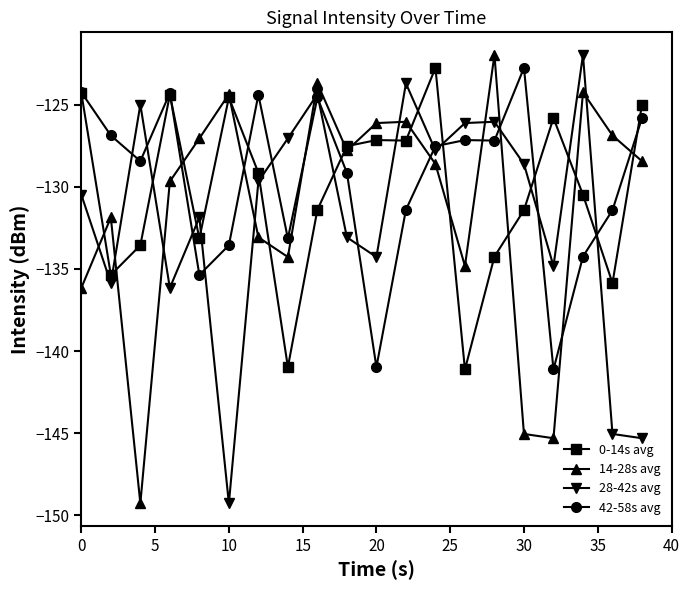

What is the lowest value of the 0-14s avg series?

-141.1